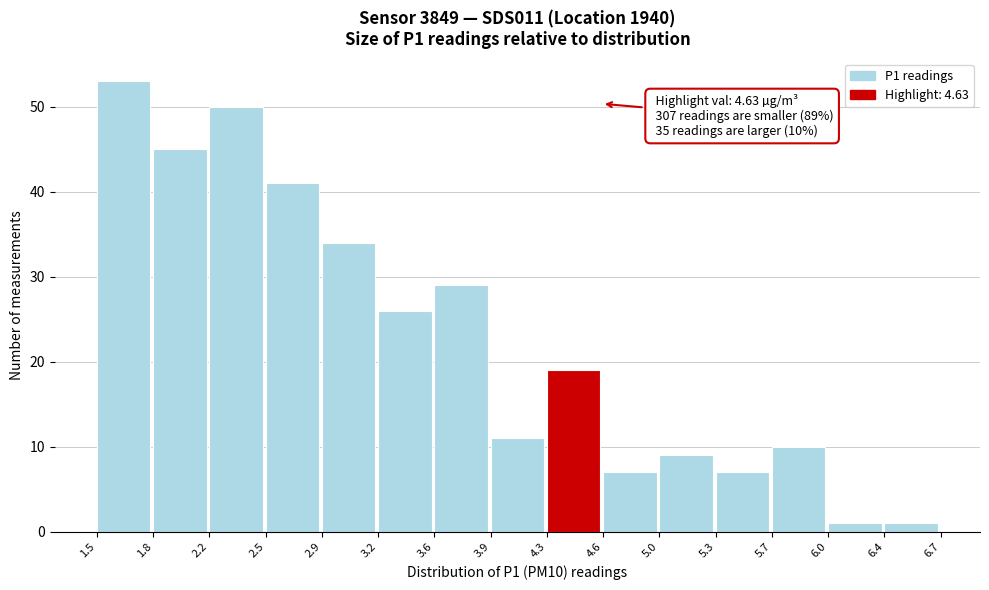

Which range on the x-axis has the tallest bar?

1.5 to 1.8